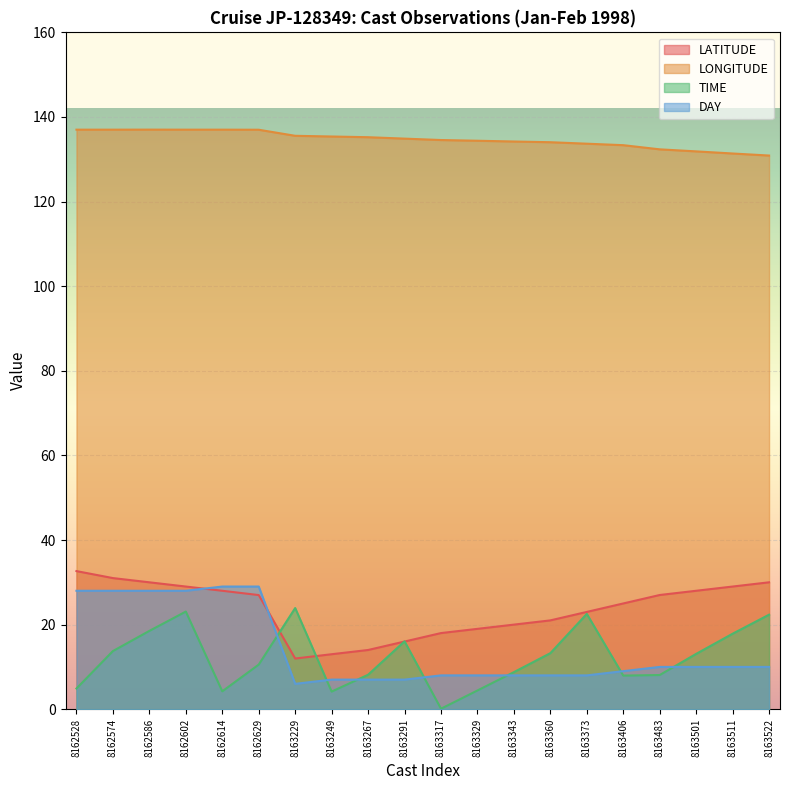

Reading right to left, extract all data points from this chart.

LATITUDE: 30.0	29.0	28.0	27.0	25.0	23.0	21.0	20.0	19.0	18.0	16.0	14.0	13.0	12.0	27.0	28.0	29.0	30.0	31.0	32.6
LONGITUDE: 130.9	131.4	131.9	132.3	133.3	133.7	134.0	134.2	134.4	134.6	134.9	135.2	135.4	135.6	137.0	137.0	137.0	137.0	137.0	137.0
TIME: 22.4	17.9	13.1	8.1	8.0	22.5	13.2	8.8	4.4	0.1	16.1	8.2	4.2	23.9	10.6	4.2	23.1	18.5	13.8	4.9
DAY: 10.0	10.0	10.0	10.0	9.0	8.0	8.0	8.0	8.0	8.0	7.0	7.0	7.0	6.0	29.0	29.0	28.0	28.0	28.0	28.0